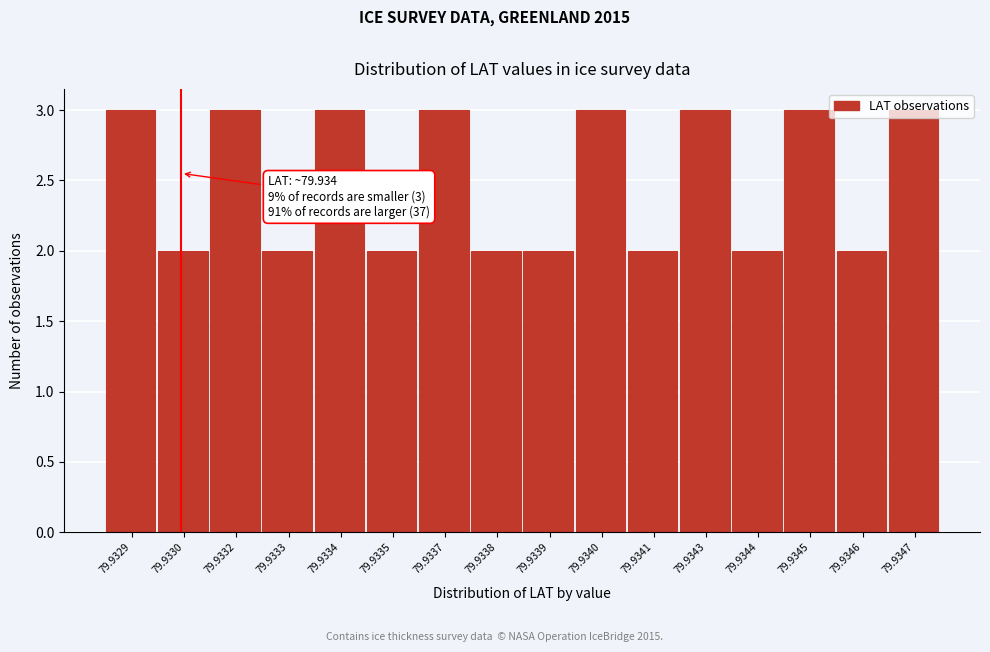

Approximately how many times larger is the value at 79.9339 compared to 79.9341?

1.0